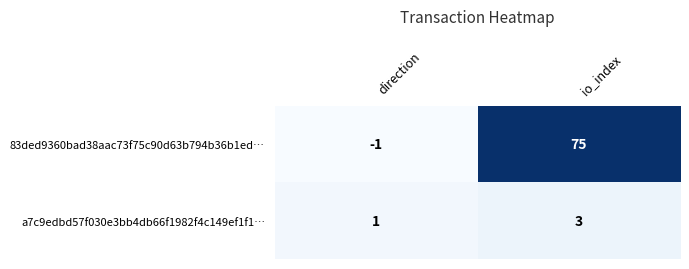

How many data points does each series have?

2